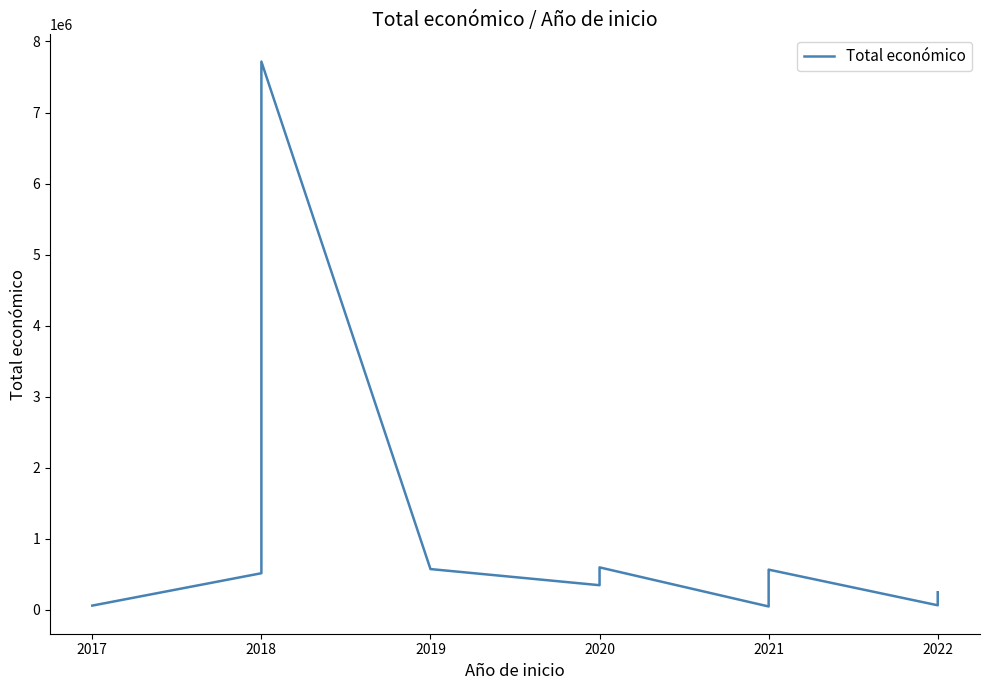

What is the difference between the values at 12 and 13?

183600.5